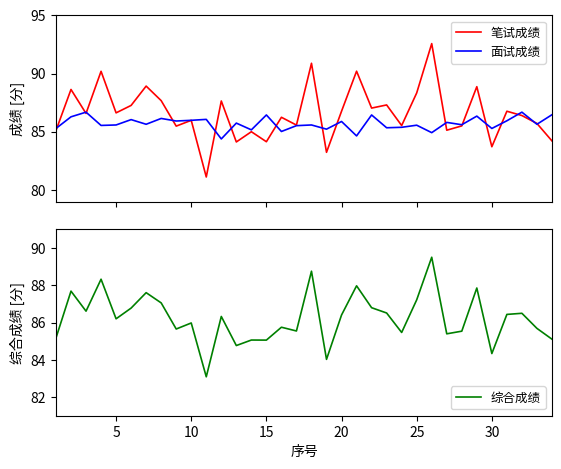

How many data points does each series have?

34